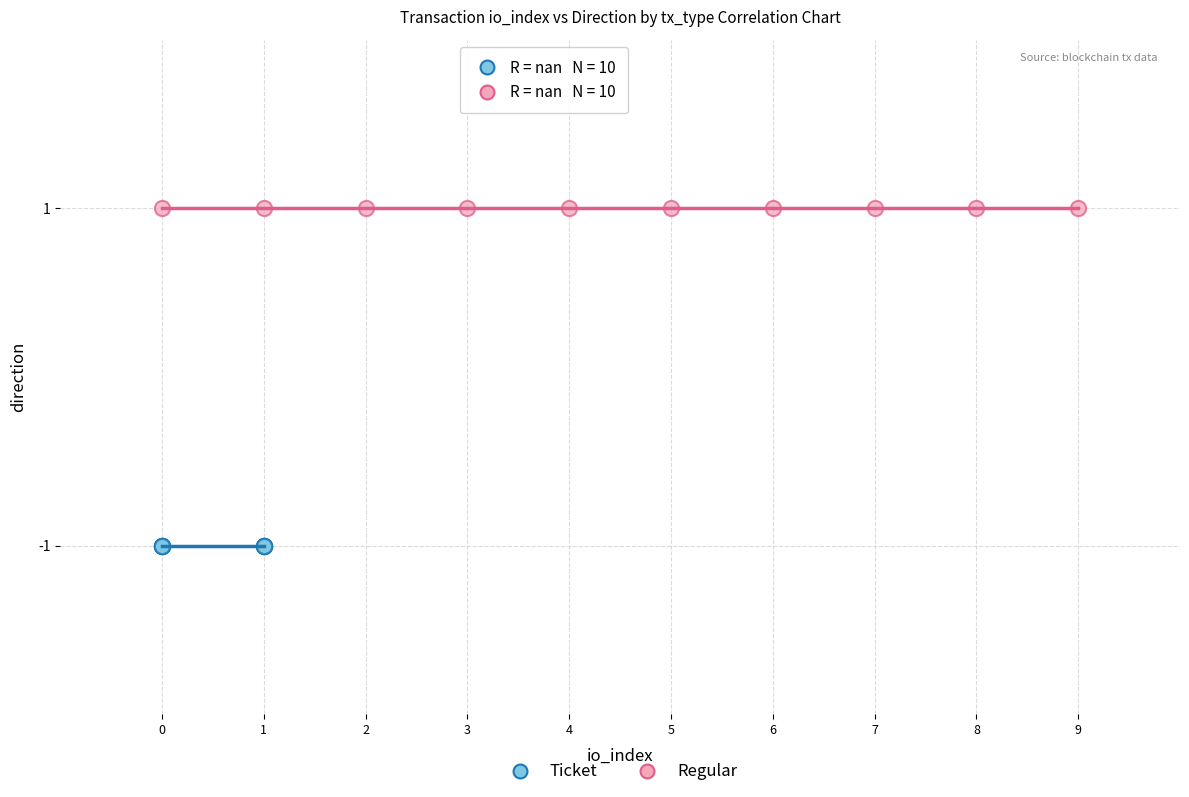

Which series contains the highest Y value?

Regular